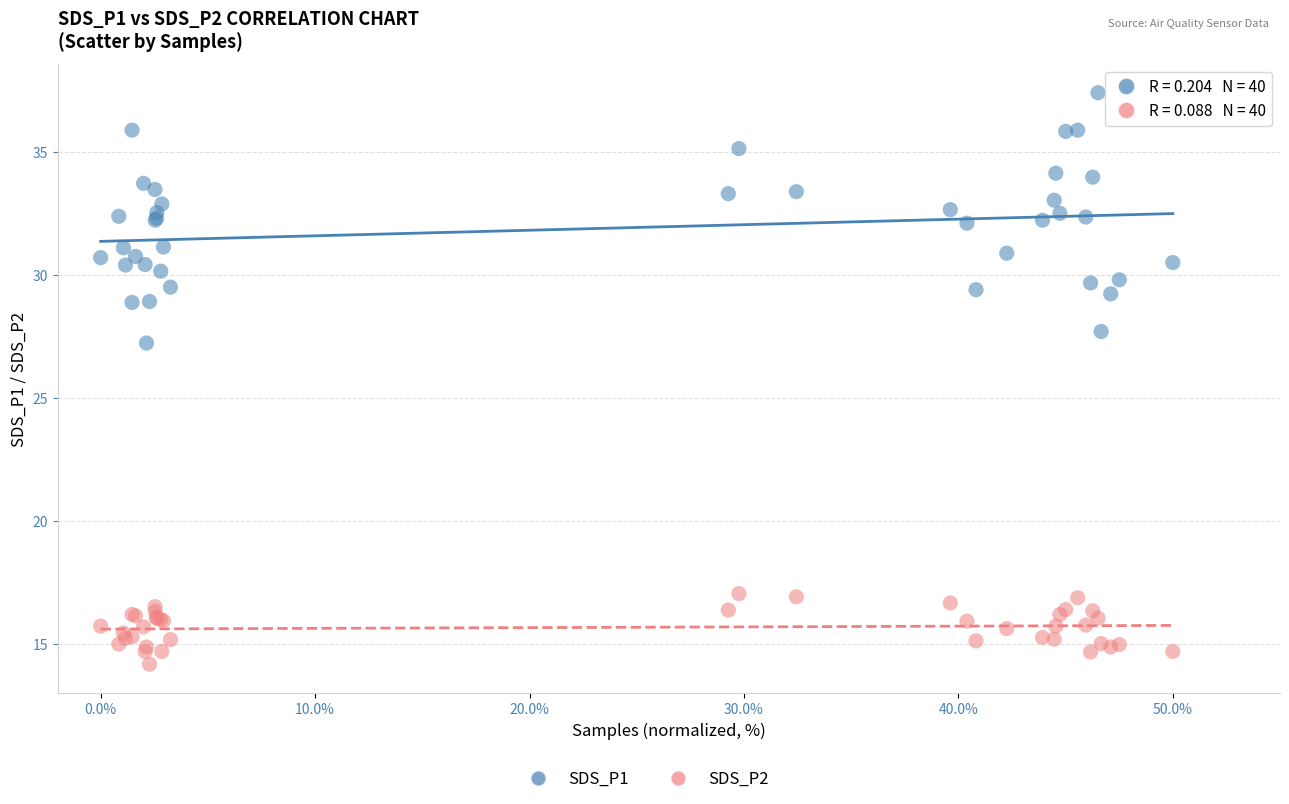

What is the X range (max minus min) for the scatter plot?

50.0